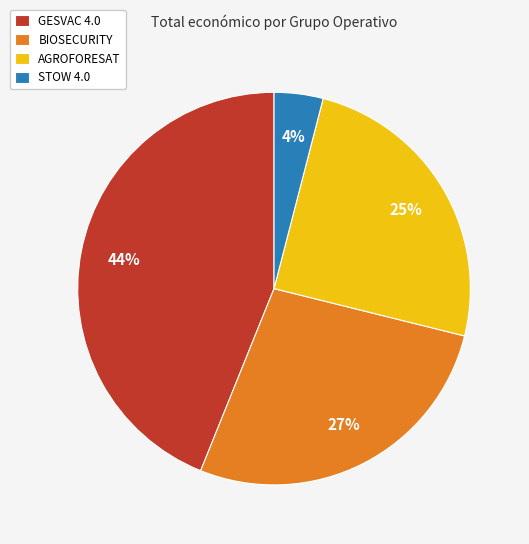

How many segments does this pie chart have?

4